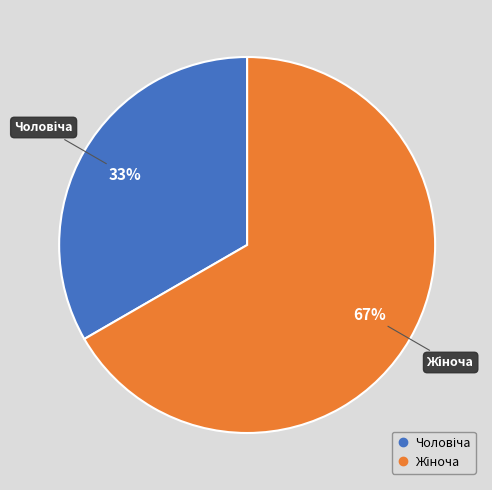

Does any single category account for the majority?

Yes